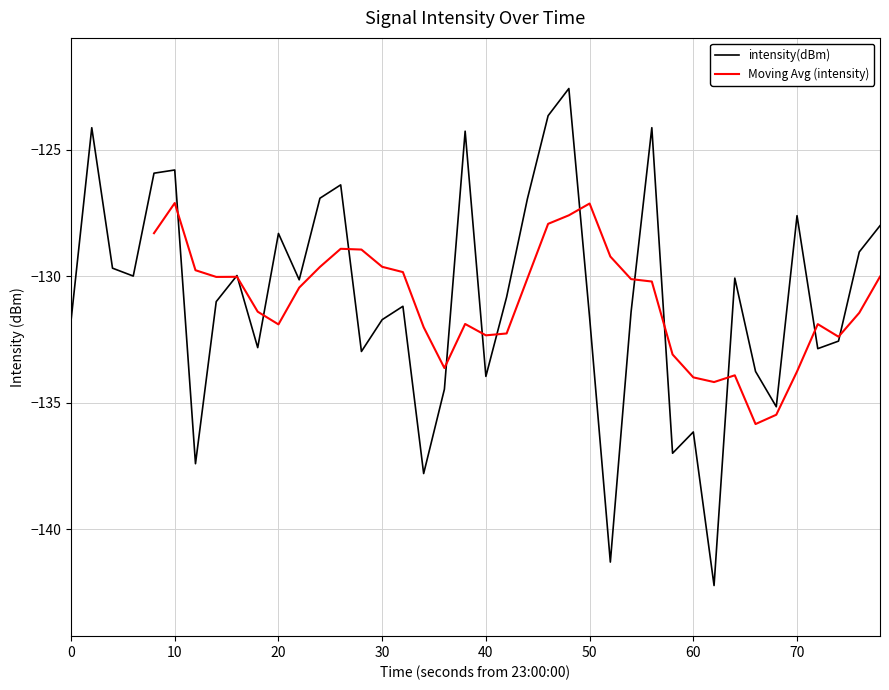

True or false: intensity(dBm) has a value of -136.1 at 60.

True